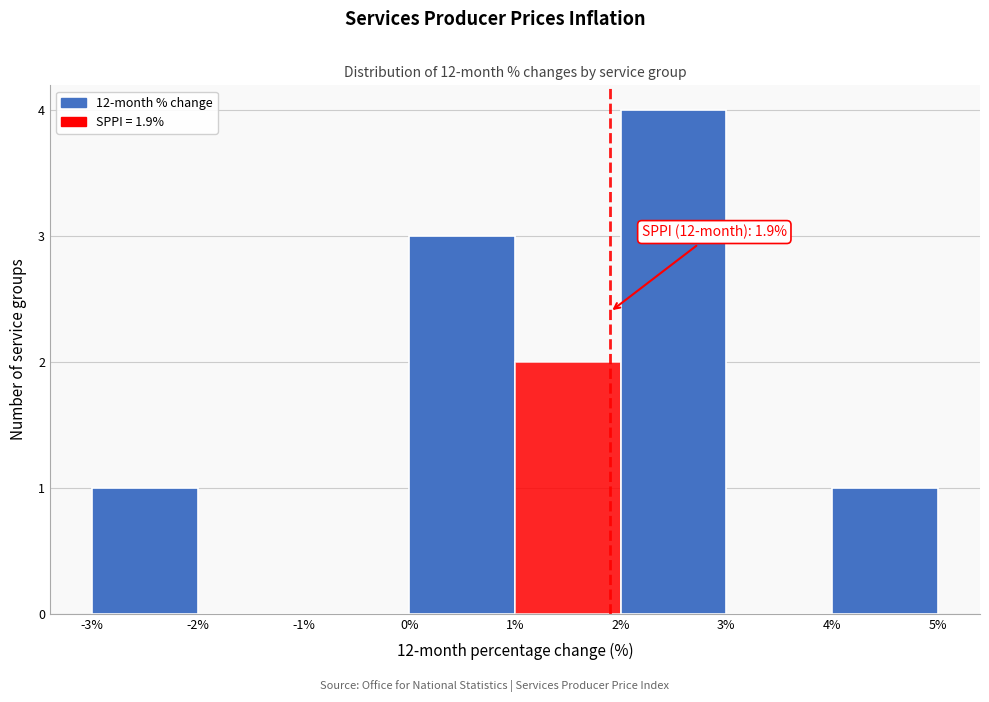

Over which range of the x-axis is the bar tallest?

2% to 3%